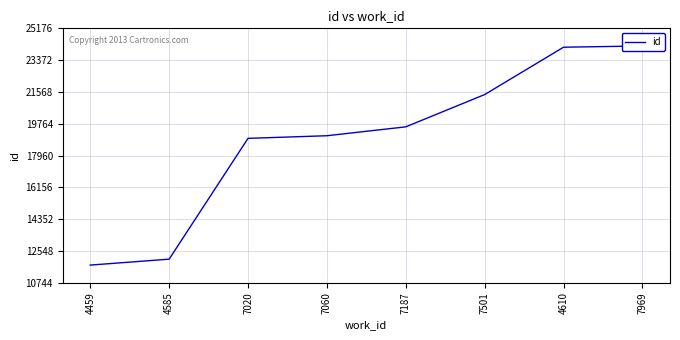

At which label is the value closest to 17960?

7020